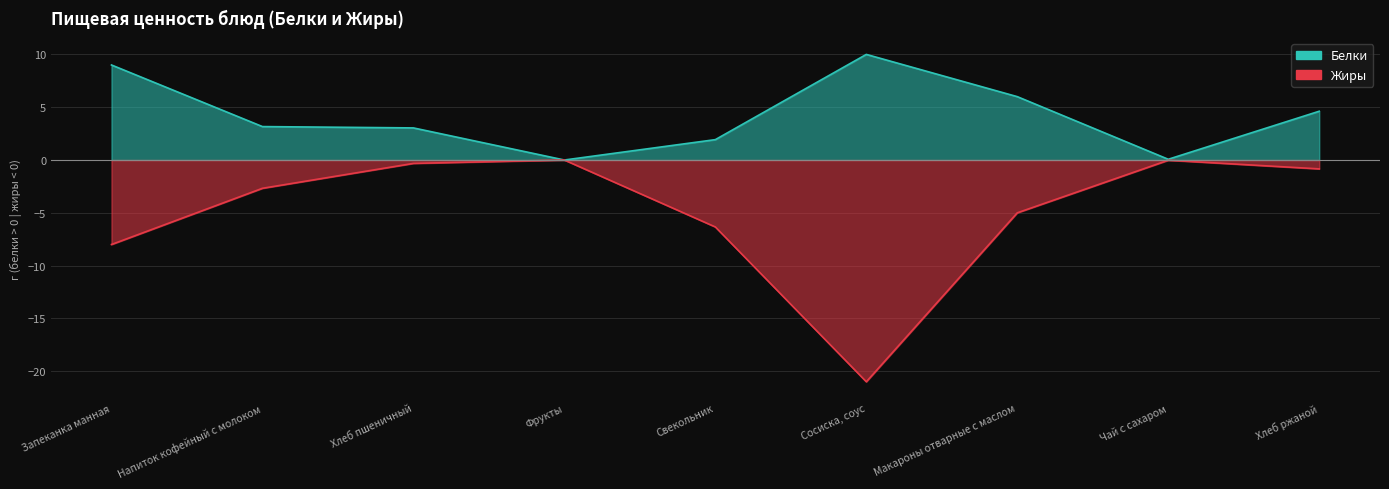

How many values in the Жиры series exceed -2?

4